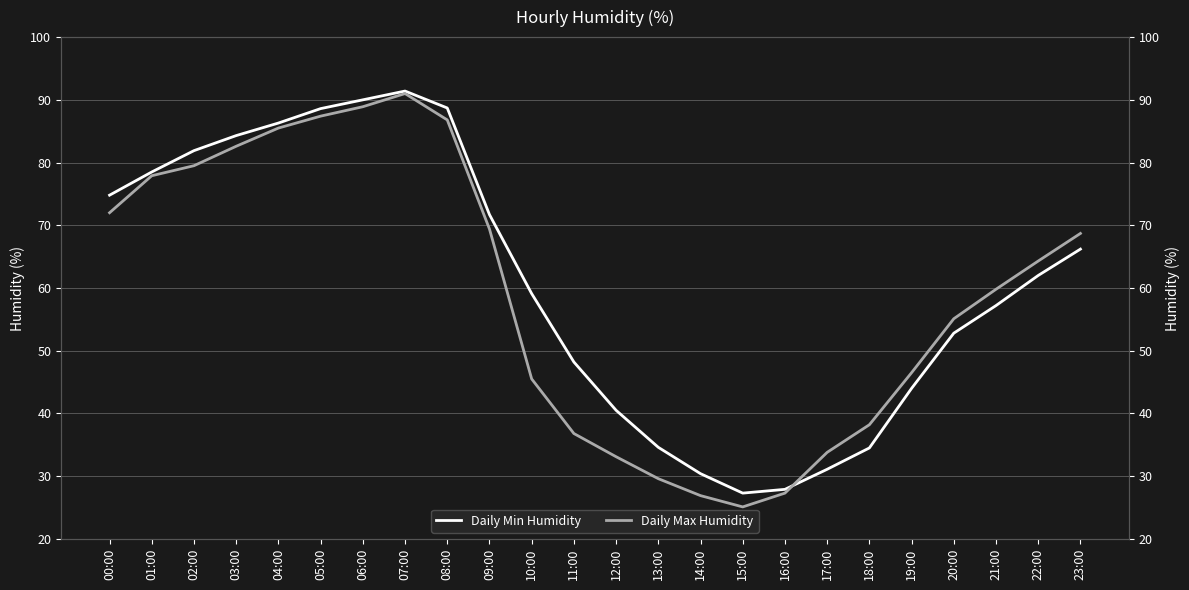

List the series in order of their peak value, lowest first.

Daily Max Humidity, Daily Min Humidity